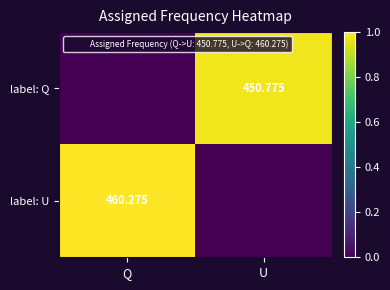

How many values in label: U are above zero?

1